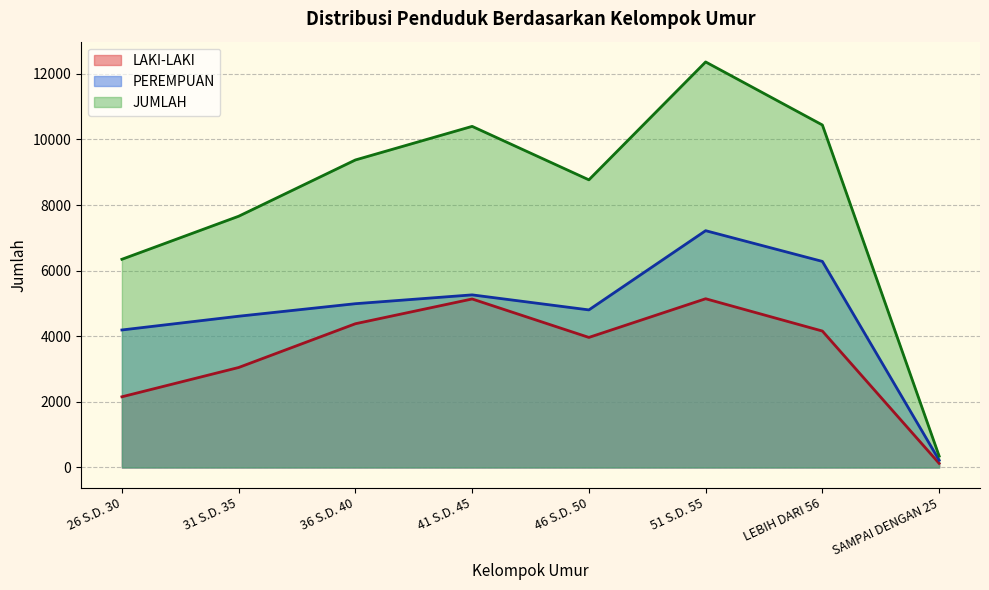

At which category is the sum across all series the highest?

51 S.D. 55